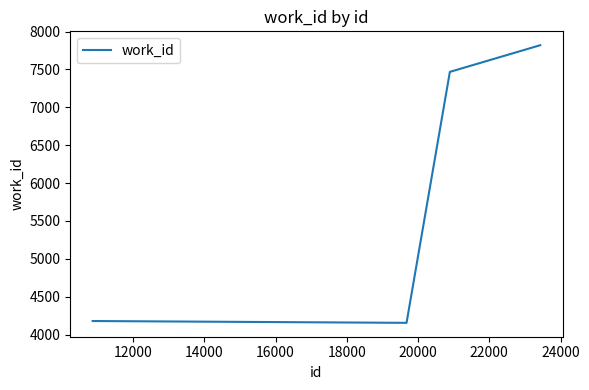

What is the average value?

5906